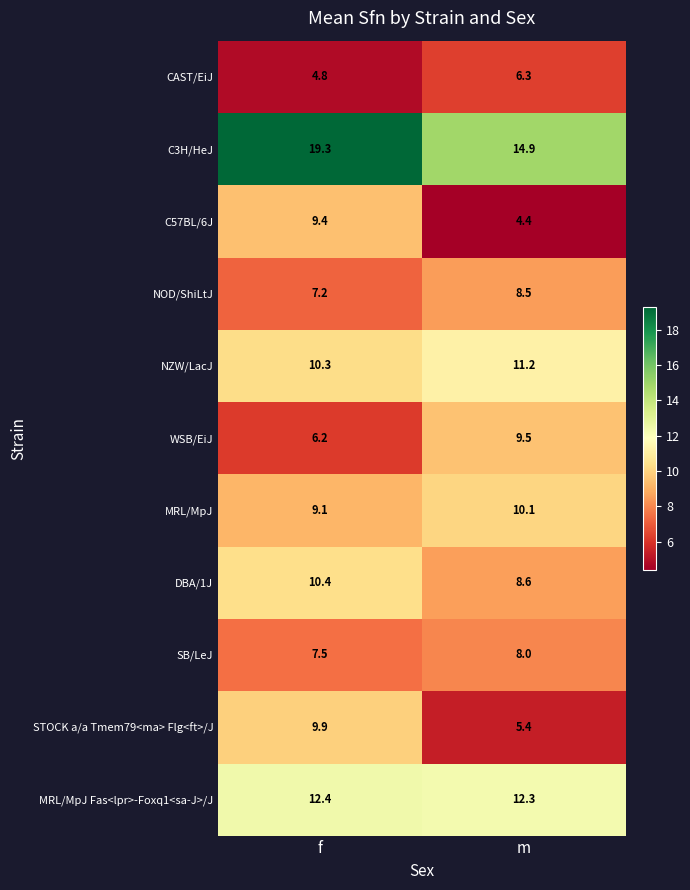

Which series has the largest range (max minus min)?

C57BL/6J